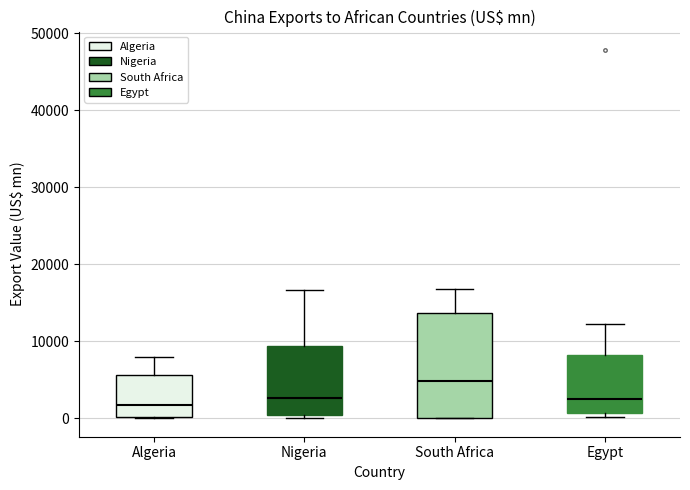

Reading left to right, read every box against the y-axis: the position of its median line, the range the box covers, and the ends of its whiskers. The values are not printed on the chart, so give them approximately, as read against the axis.

Algeria: median 2000, box 0 to 6000, whiskers 0 to 8000
Nigeria: median 3000, box 0 to 9000, whiskers 0 to 17000
South Africa: median 5000, box 0 to 14000, whiskers 0 to 17000
Egypt: median 2000, box 1000 to 8000, whiskers 0 to 12000